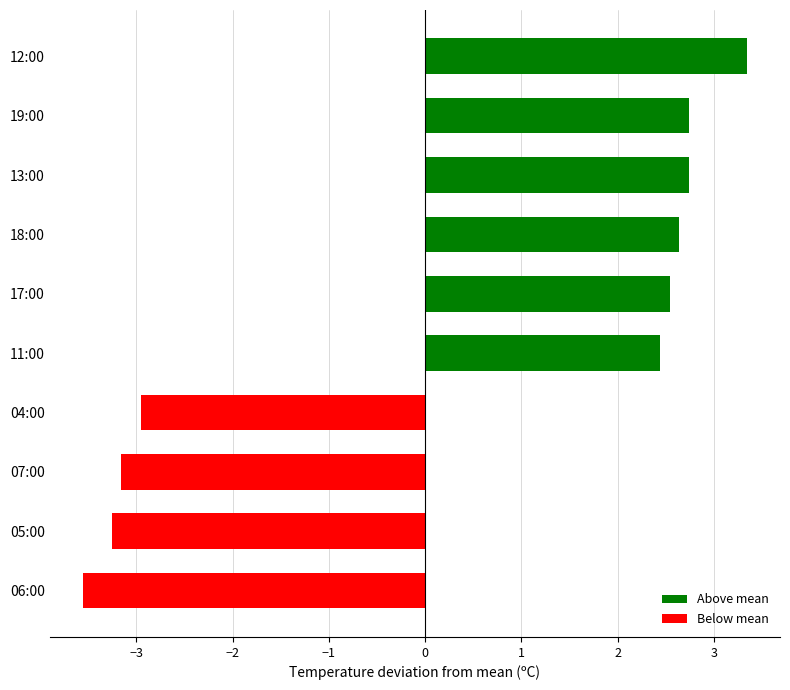

Reading top to bottom, list all the values displayed in this chart.

3.3	2.7	2.7	2.6	2.5	2.4	-3.0	-3.2	-3.3	-3.6